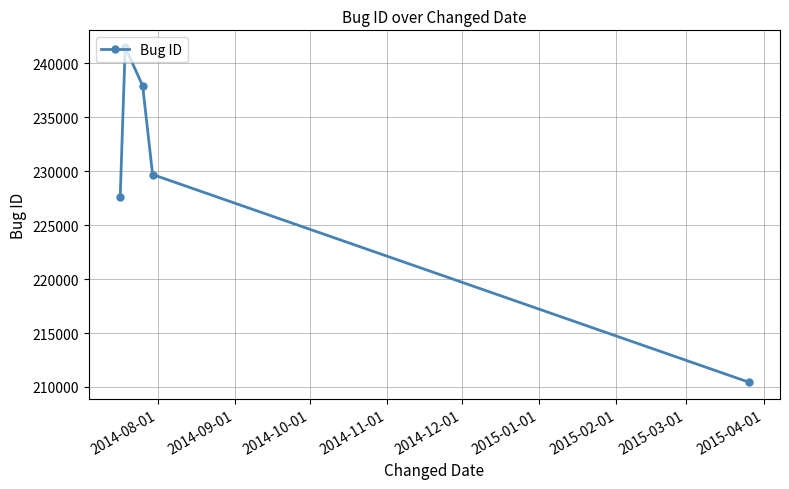

What is the value of the 2nd point from the left?

241490